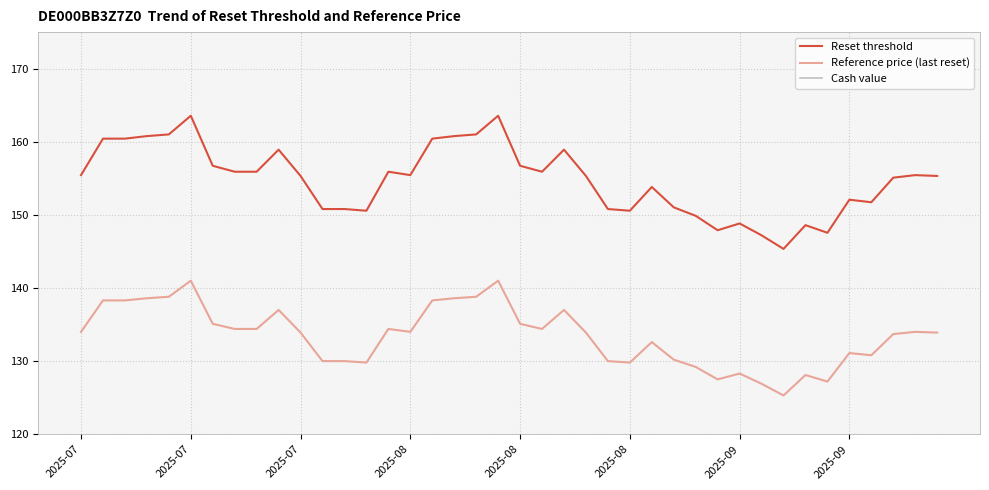

What is the label of the 13th point from the left?

12